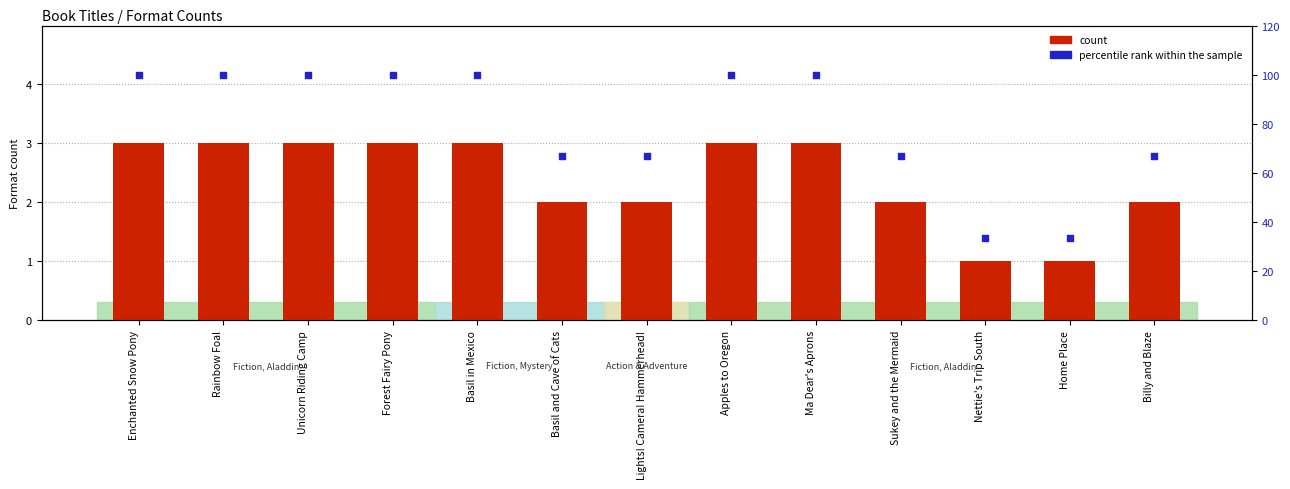

At how many categories does at least one series exceed 36?

11